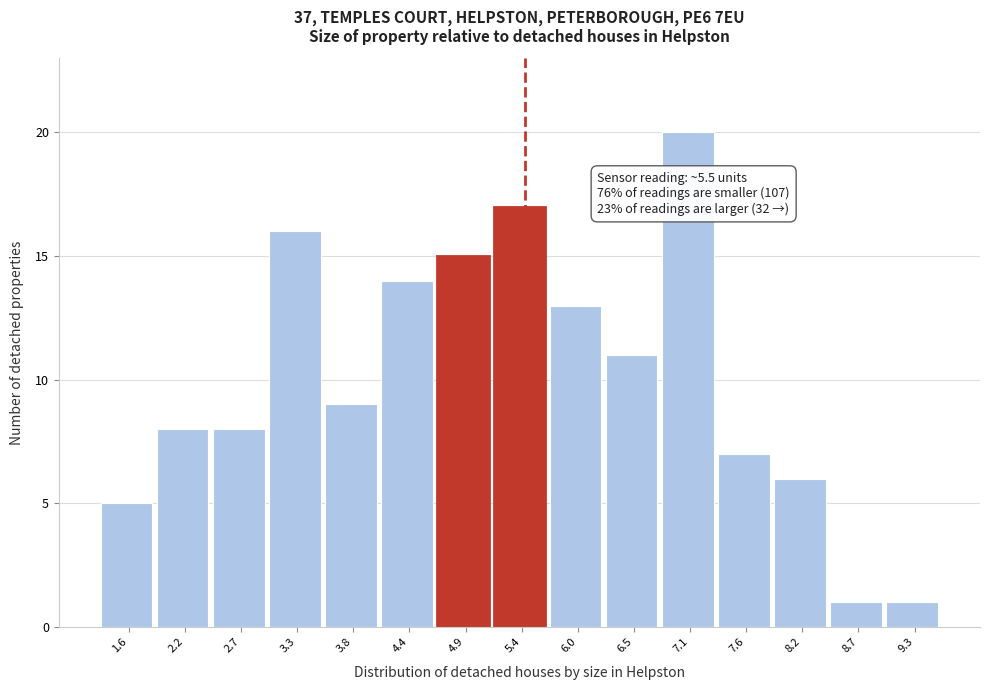

Reading left to right, transcribe all the data shown in this chart.

1.6=5	2.2=8	2.7=8	3.3=16	3.8=9	4.4=14	4.9=15	5.4=17	6.0=13	6.5=11	7.1=20	7.6=7	8.2=6	8.7=1	9.3=1